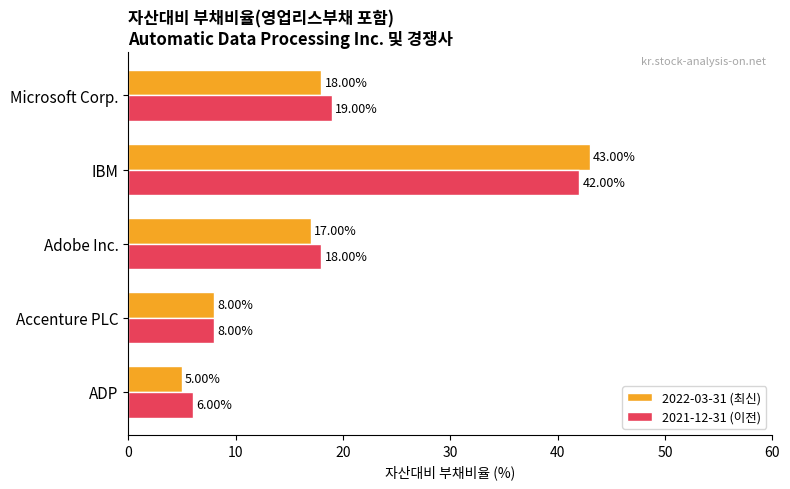

Where is 2022-03-31 (최신) nearest to the value 24?

Microsoft Corp.